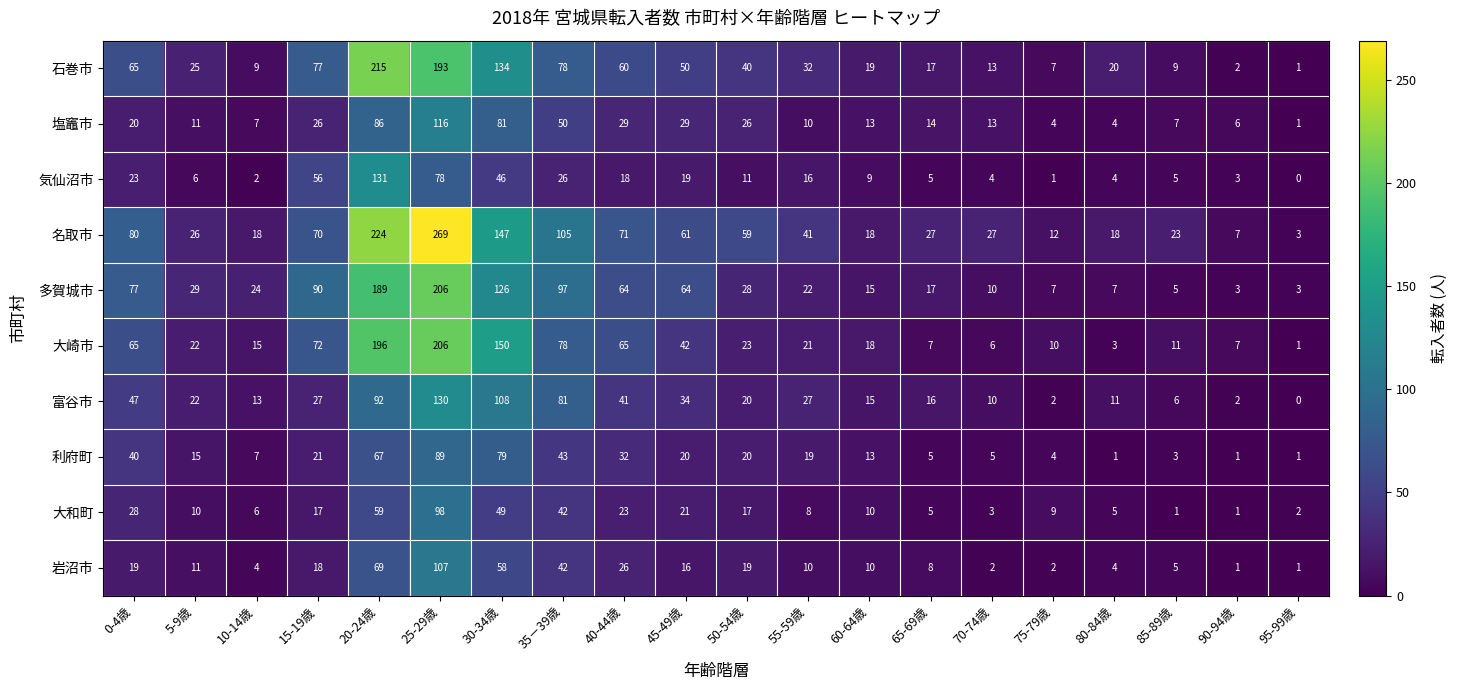

At 45-49歳, list the series in order from largest to smallest.

多賀城市, 名取市, 石巻市, 大崎市, 富谷市, 塩竈市, 大和町, 利府町, 気仙沼市, 岩沼市